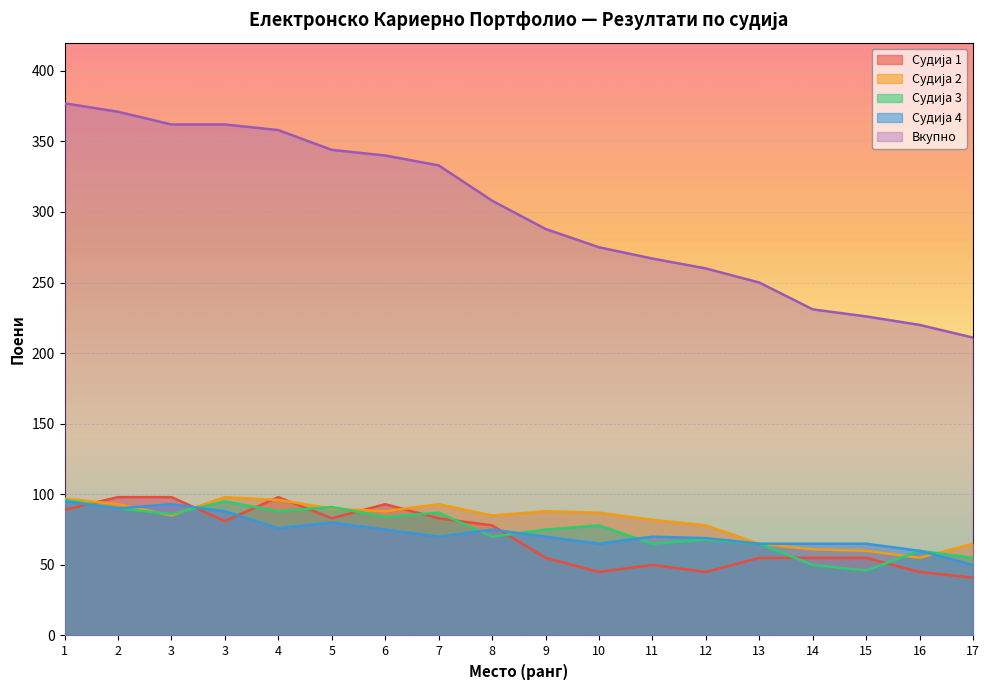

What is the difference between the second highest and second lowest values in the Вкупно series?

151